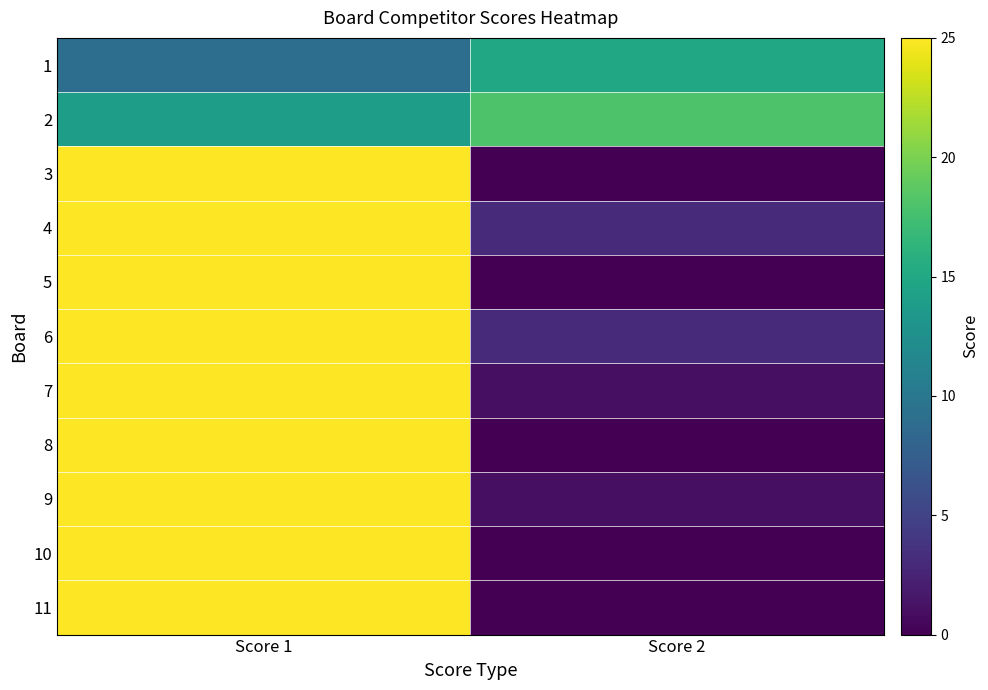

Between Score 2 and Score 1, which is larger?

Score 2